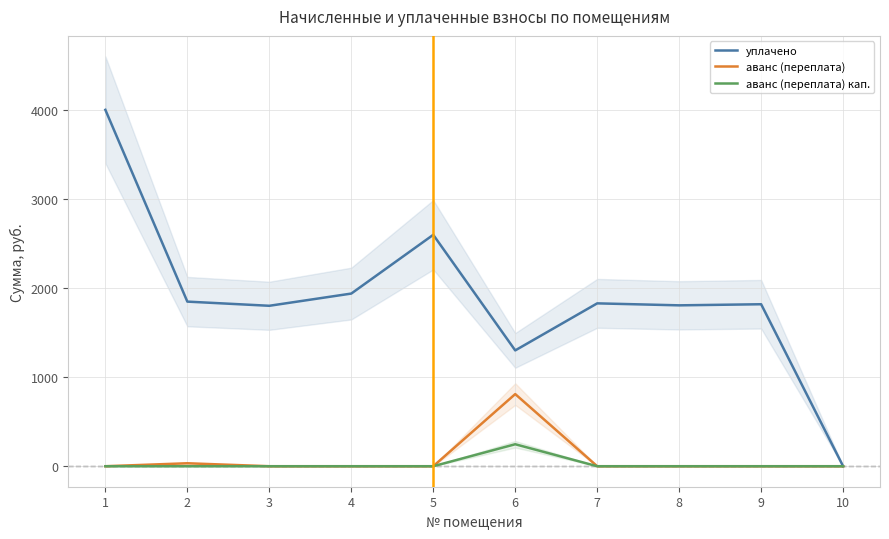

What is the maximum value for уплачено?

4000.0